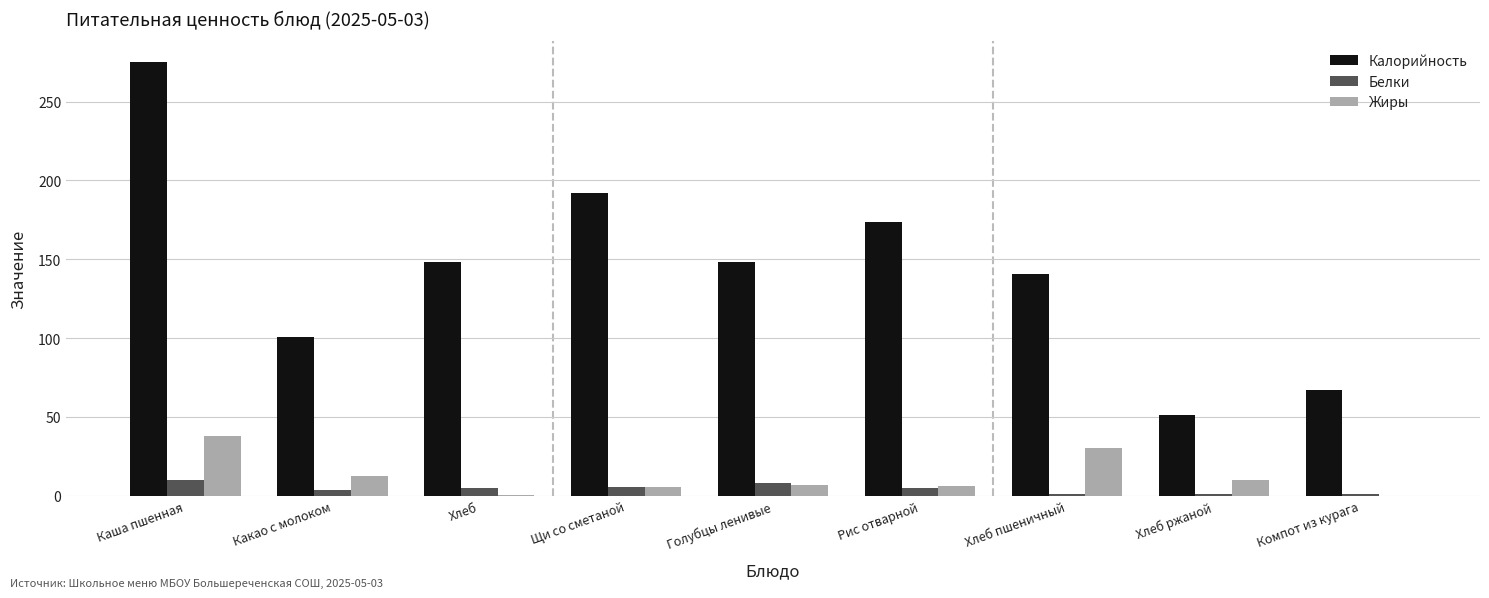

What is the sum of all Калорийность values?

1296.2